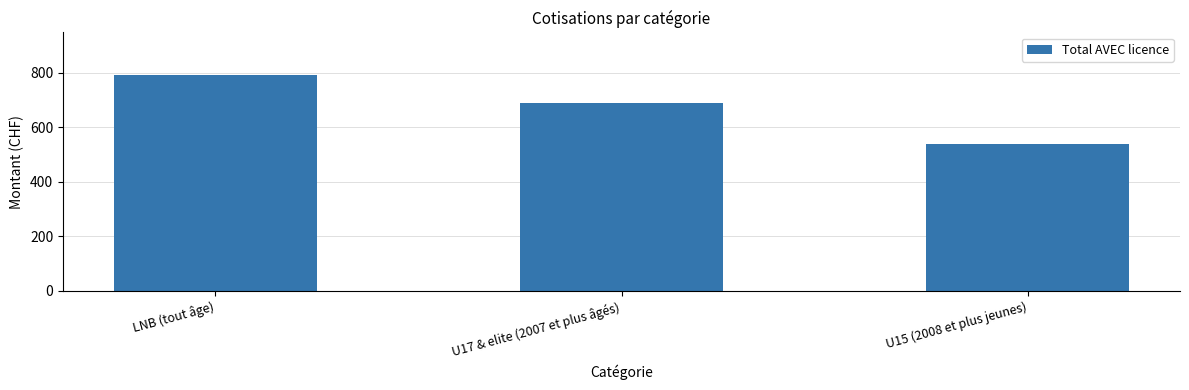

List the labels in order of value, largest first.

LNB (tout âge), U17 & elite (2007 et plus âgés), U15 (2008 et plus jeunes)